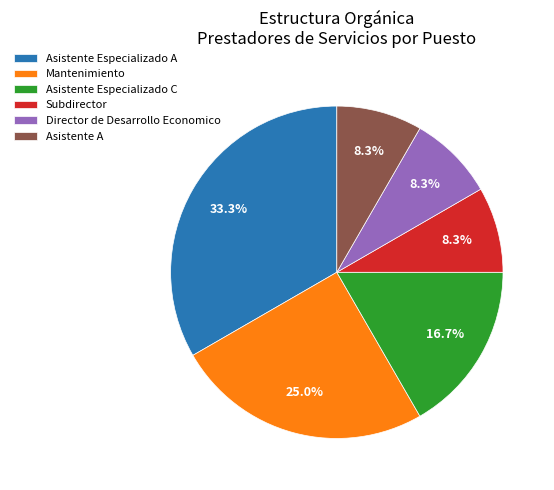

Which category has the biggest portion of the pie?

Asistente Especializado A